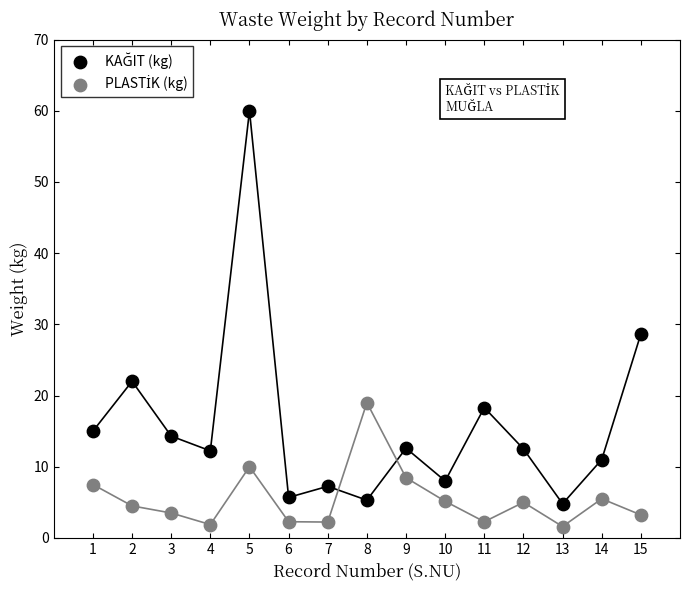

What is the X range (max minus min) for the scatter plot?

14.0